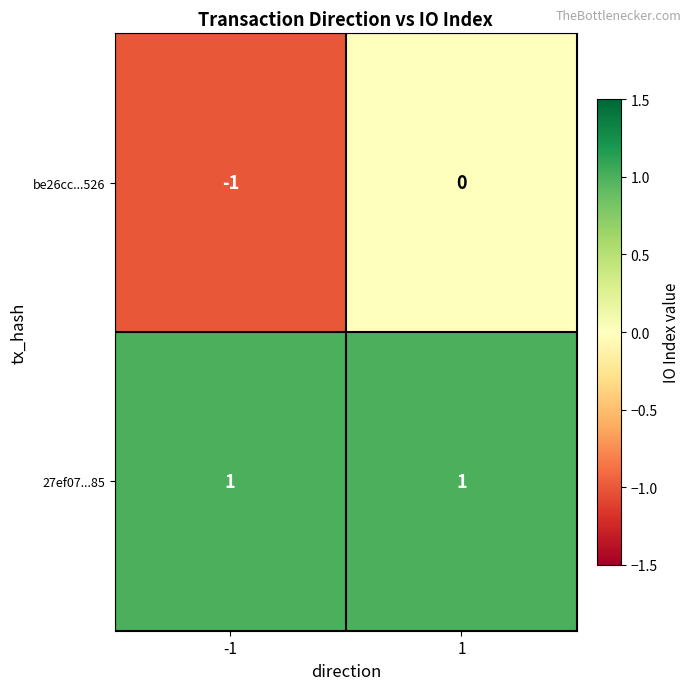

Is the value of be26cc...526 at -1 greater than the value of 27ef07...85 at -1?

No